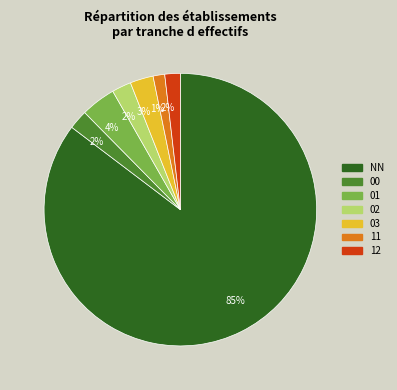

True or false: 11 accounts for 11% of the total.

False